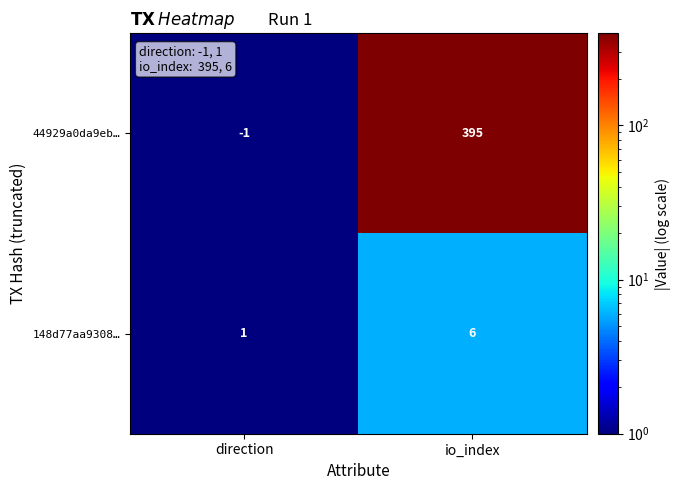

Is the value of 44929a0da9eb… at io_index greater than the value of 148d77aa9308… at io_index?

Yes